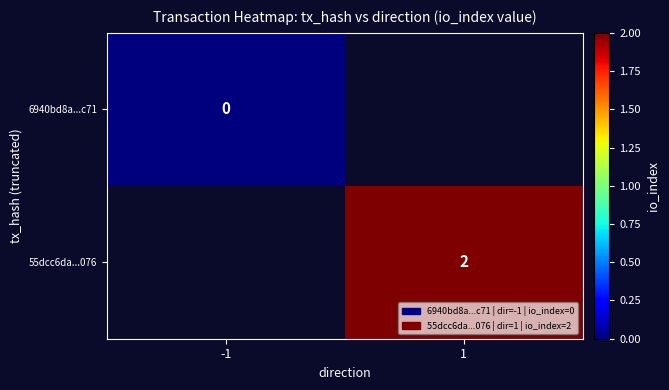

At which category does the chart reach its minimum across all series?

-1